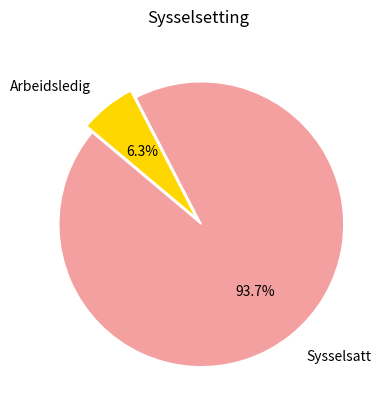

What percentage is the Arbeidsledig slice, to the nearest percent?

6%